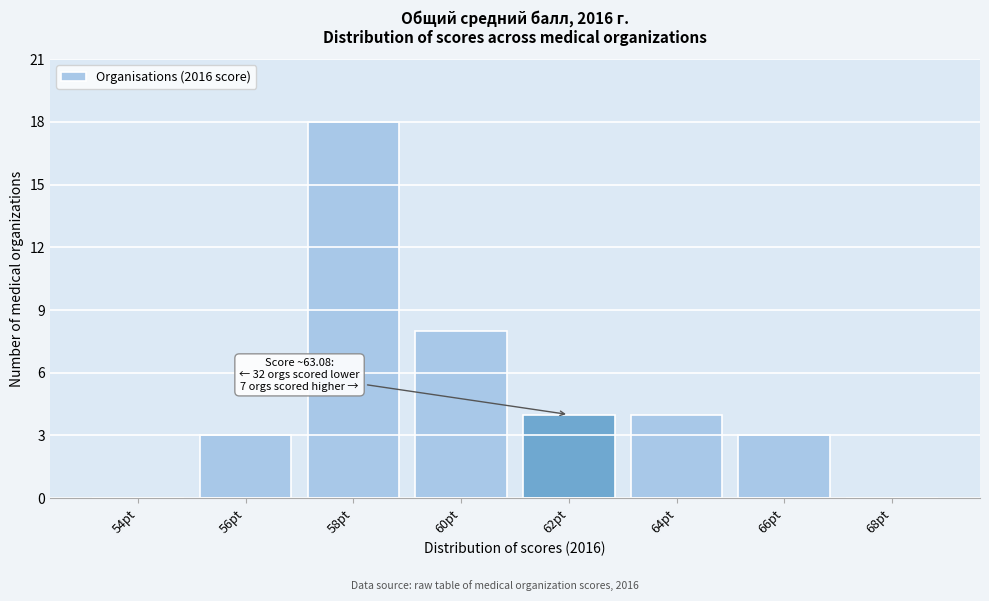

Reading left to right, transcribe all the data shown in this chart.

54pt=0	56pt=3	58pt=18	60pt=8	62pt=4	64pt=4	66pt=3	68pt=0